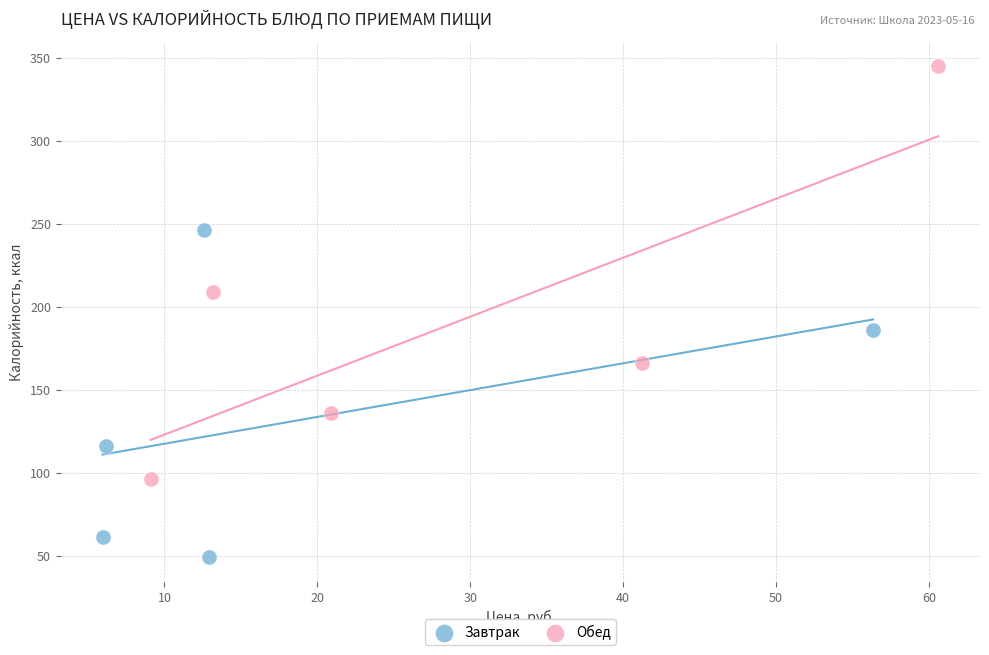

What are all the series names shown in the legend?

Завтрак, Обед